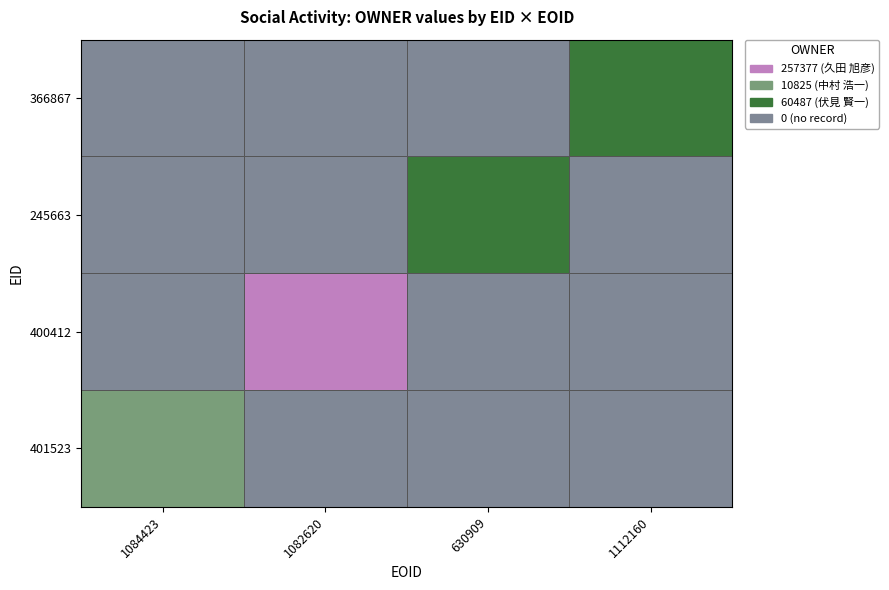

Reading left to right, extract all data points from this chart.

中村 浩一: EID=401523	EOID=1084423	OWNER=10825
久田 旭彦: EID=400412	EOID=1082620	OWNER=257377
伏見 賢一 (びざん): EID=245663	EOID=630909	OWNER=60487
伏見 賢一 (阿南): EID=366867	EOID=1112160	OWNER=60487